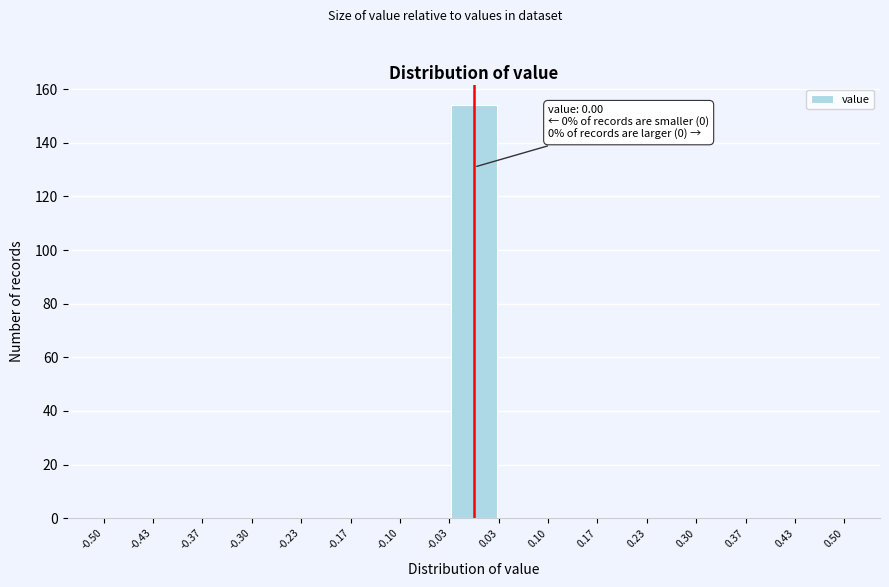

Over which range of the x-axis is the bar tallest?

-0.03 to 0.03